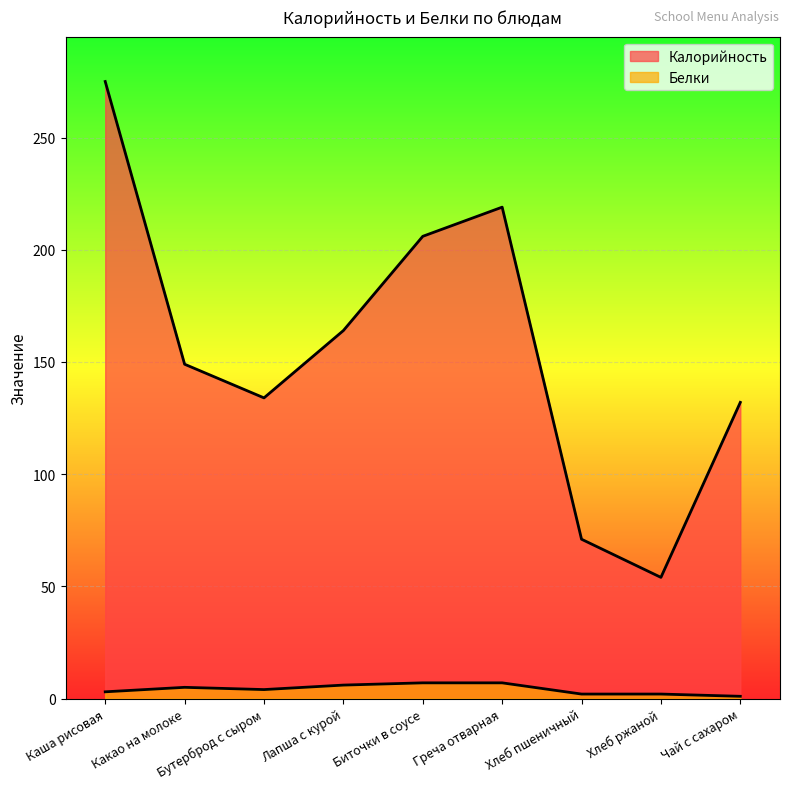

Is it true that Белки equals 10 at Лапша с курой?

False